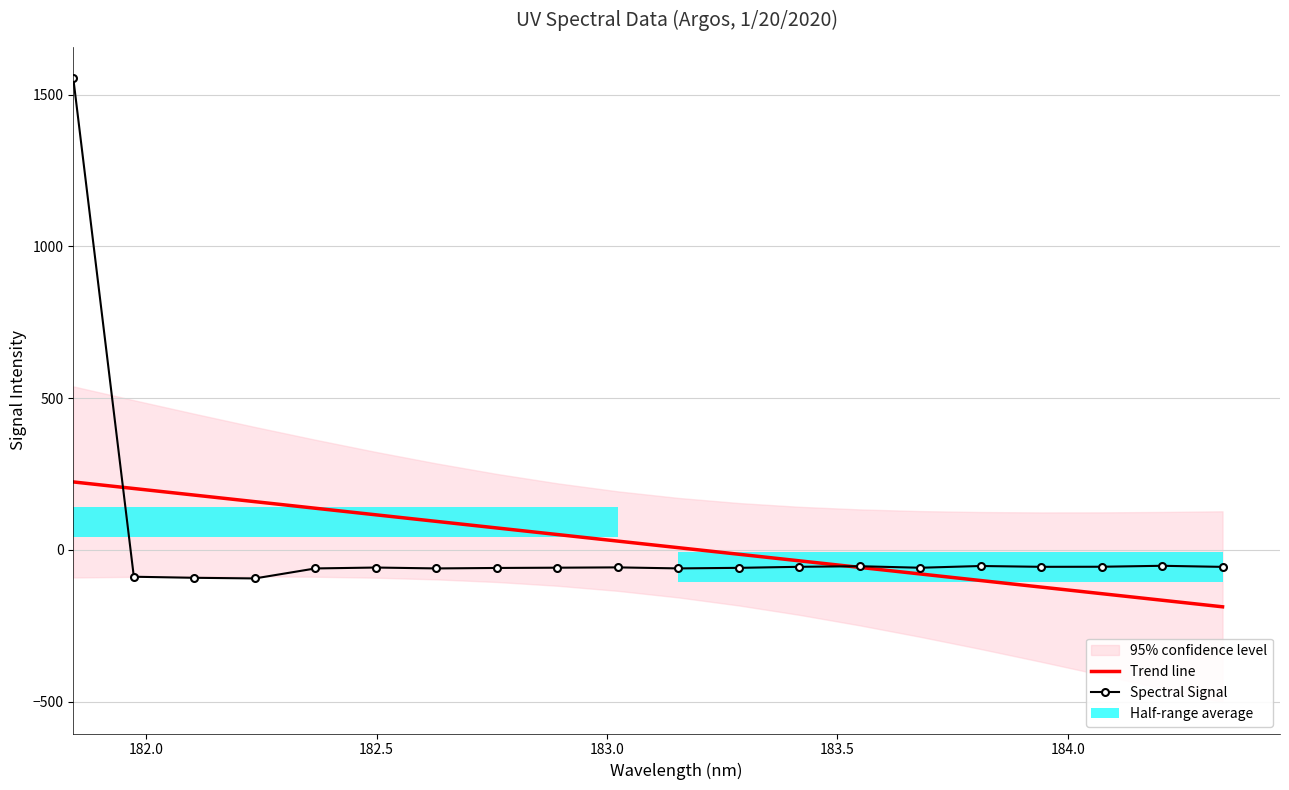

Which series has the widest spread of values?

Spectral Signal